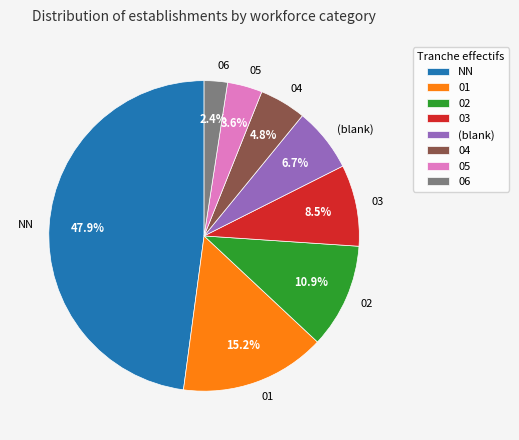

Which category has the smallest portion of the pie?

06